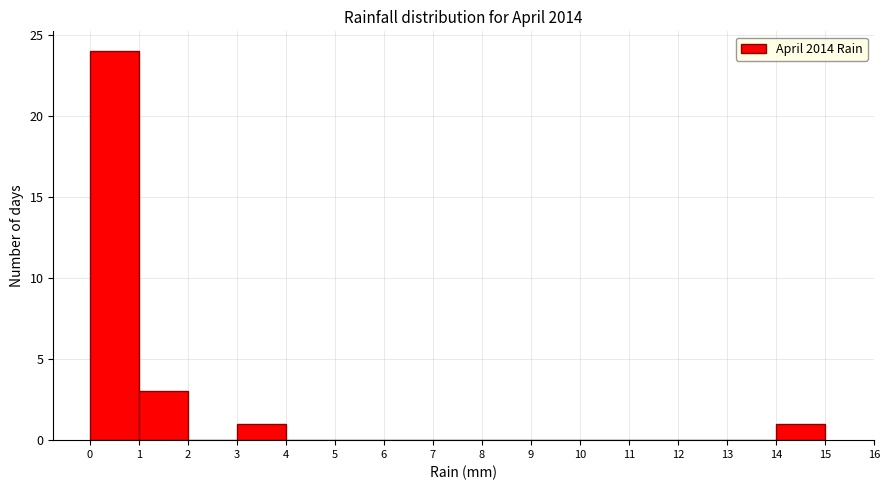

Reading left to right, transcribe this chart: for each bar, give the range it covers on the x-axis and its height. The values are not printed on the chart, so give them approximately, as read against the axis.

0 to 1: 24
1 to 2: 3
2 to 3: 0
3 to 4: 1
4 to 5: 0
5 to 6: 0
6 to 7: 0
7 to 8: 0
8 to 9: 0
9 to 10: 0
10 to 11: 0
11 to 12: 0
12 to 13: 0
13 to 14: 0
14 to 15: 1